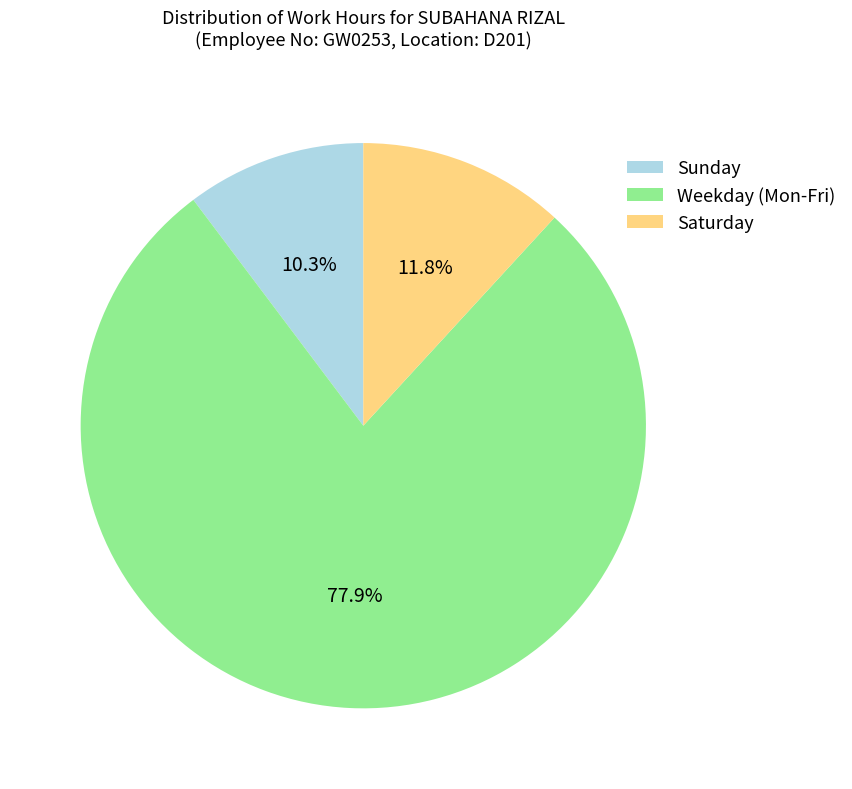

Which has a higher value, Sunday or Saturday?

Saturday